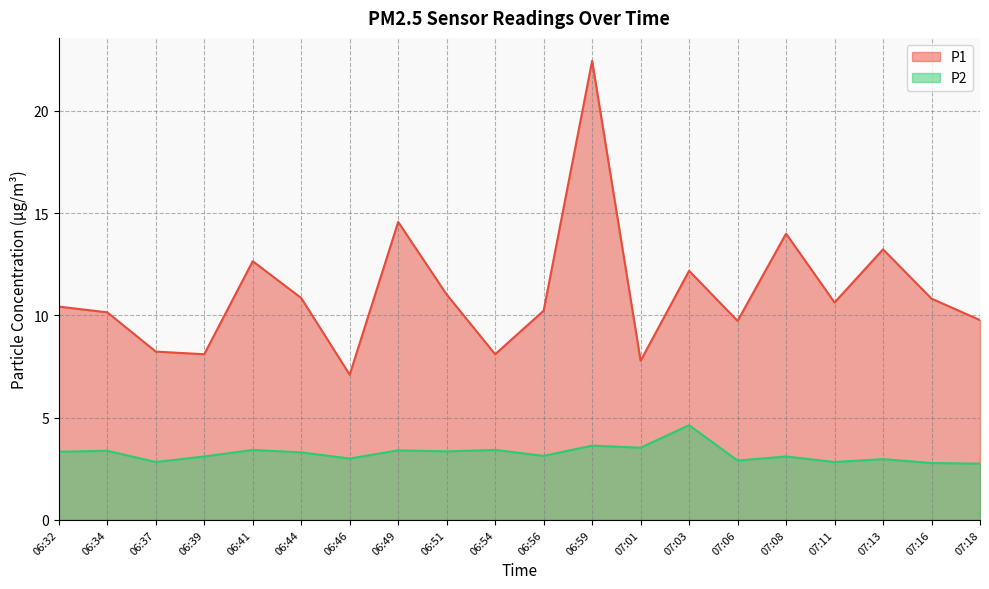

True or false: P2 and P1 intersect in this chart.

False